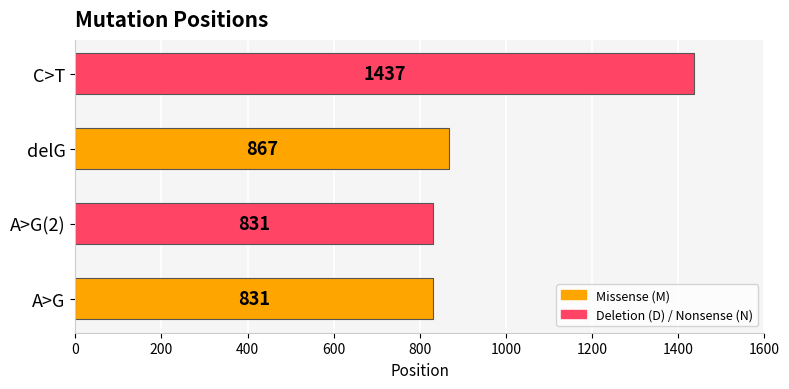

The chart shows a value of 867 at delG. True or false?

True